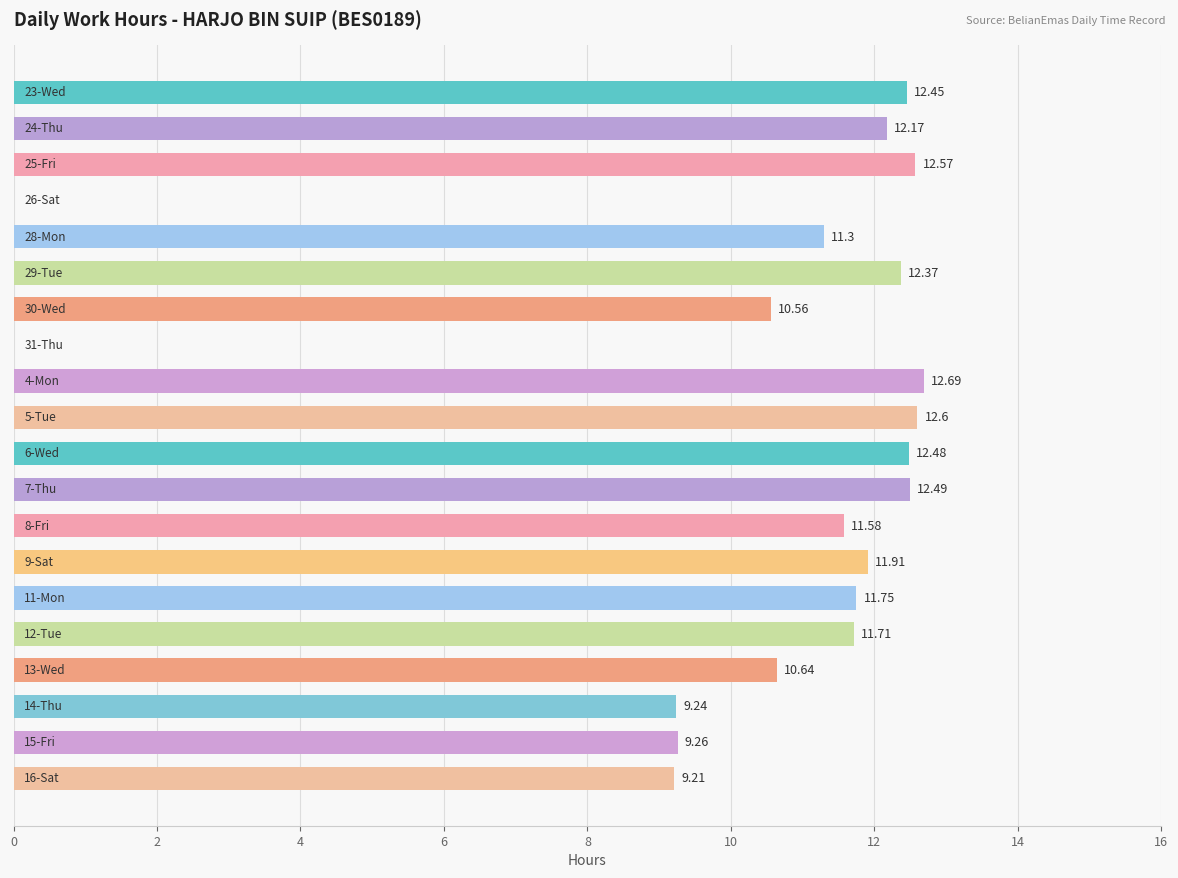

What is the sum of all values?

207.0